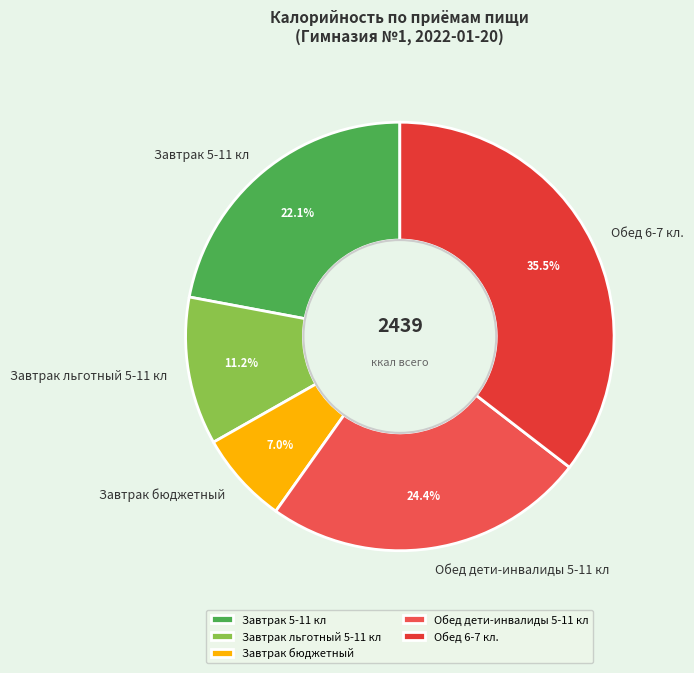

Rank the categories by value from highest to lowest.

Обед 6-7 кл., Обед дети-инвалиды 5-11 кл, Завтрак 5-11 кл, Завтрак льготный 5-11 кл, Завтрак бюджетный